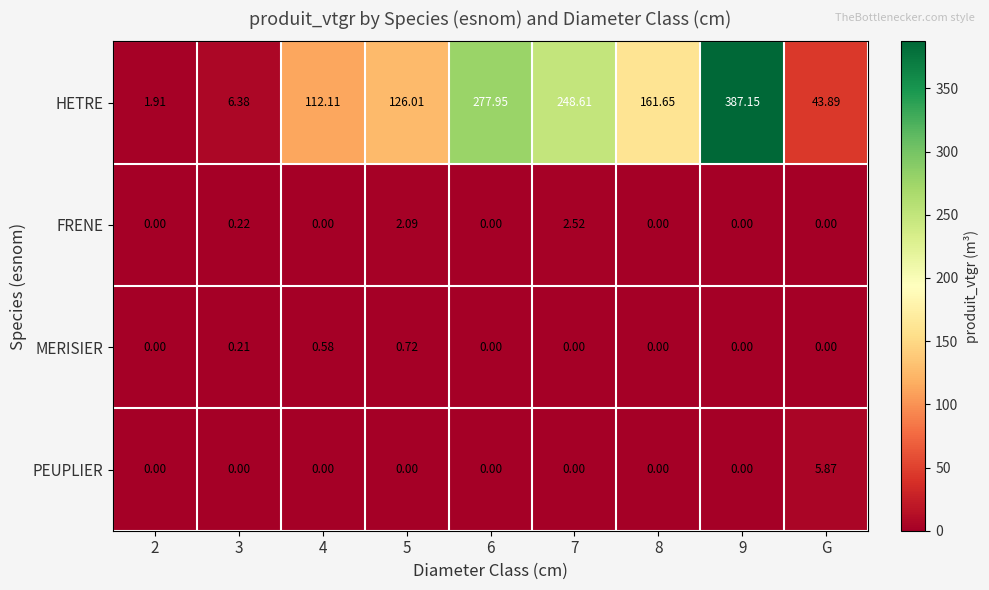

Rank the series at 3 from lowest to highest value.

PEUPLIER, MERISIER, FRENE, HETRE